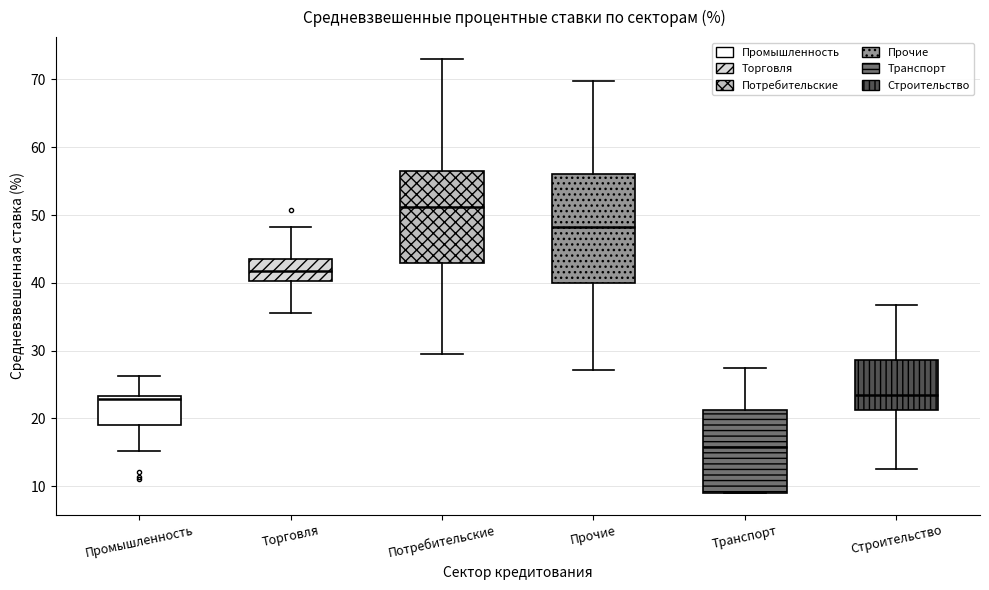

Reading left to right, read every box against the y-axis: the position of its median line, the range the box covers, and the ends of its whiskers. The values are not printed on the chart, so give them approximately, as read against the axis.

Промышленность: median 23 (just below the box's upper edge), box 19 to 23, whiskers 15 to 26
Торговля: median 42, box 40 to 44, whiskers 36 to 48
Потребительские: median 51, box 43 to 57, whiskers 30 to 73
Прочие: median 48, box 40 to 56, whiskers 27 to 70
Транспорт: median 16, box 9 to 21, whiskers 9 to 28
Строительство: median 23, box 21 to 29, whiskers 13 to 37